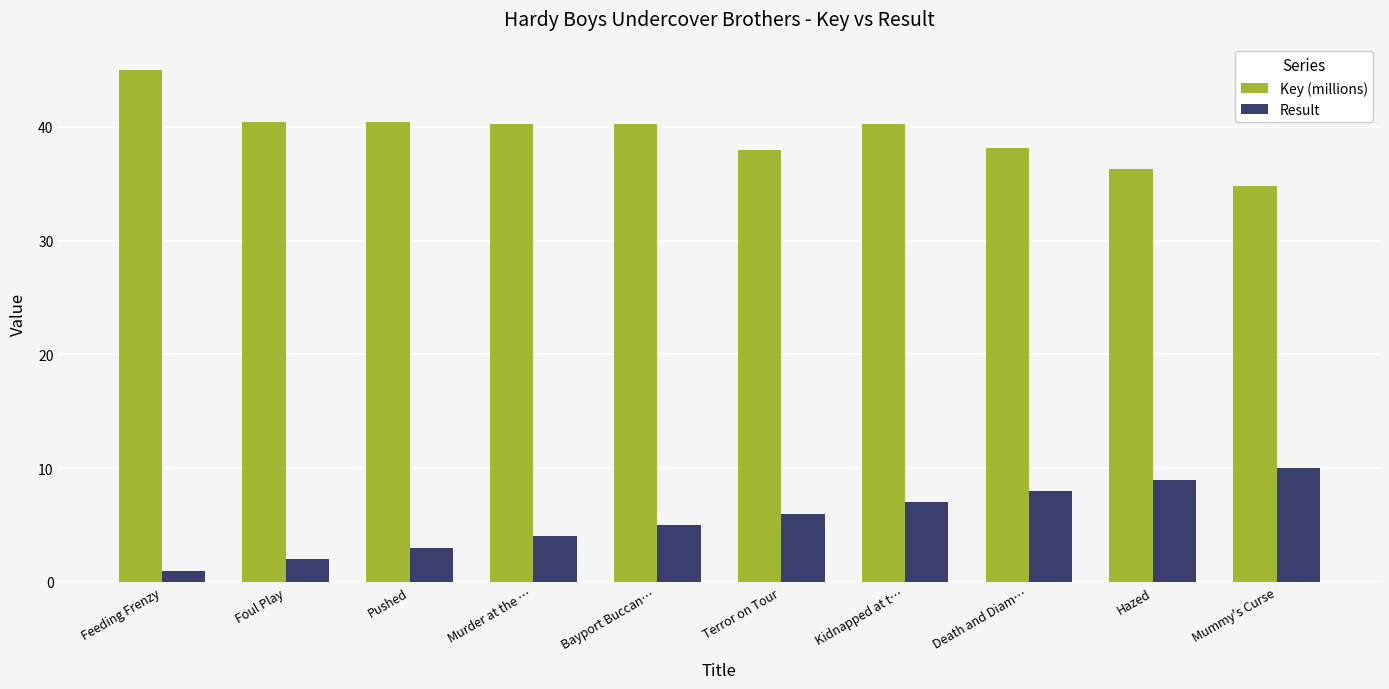

How many bars are there in total?

20